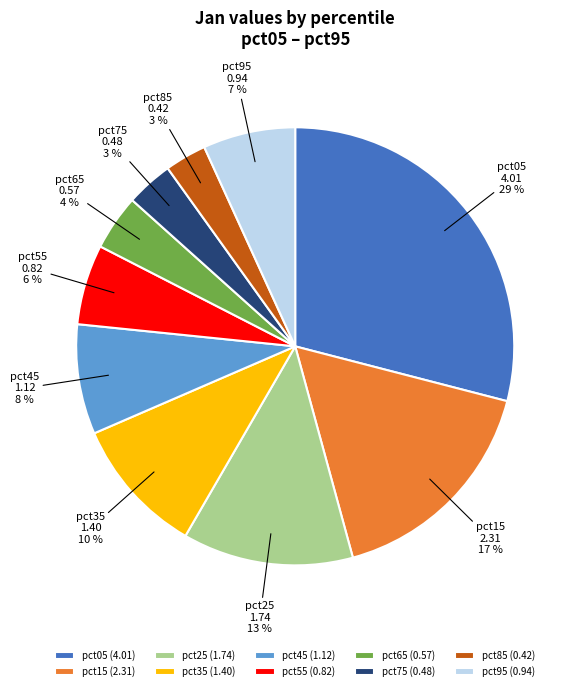

To the nearest percent, what percentage of the pie is pct05?

29%